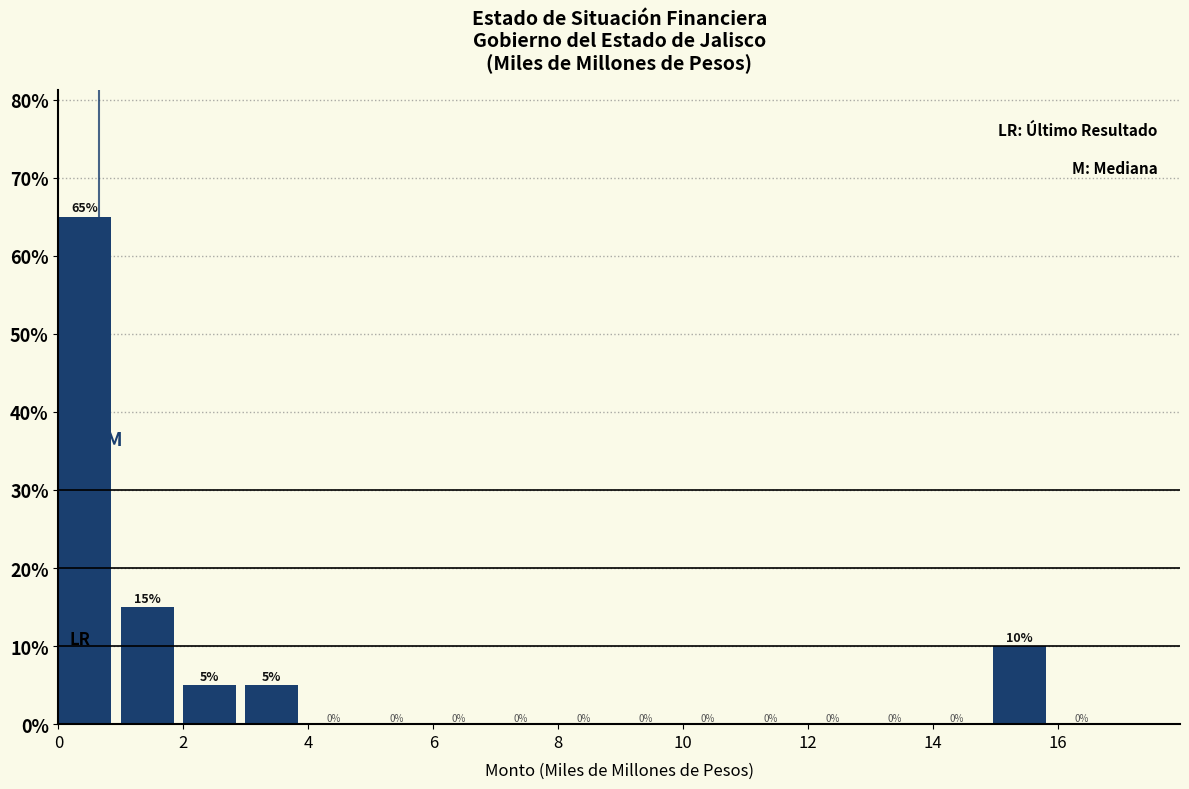

Reading left to right, transcribe this chart: for each bar, give the range it covers on the x-axis and its height. The bar edges are not printed on the chart, so give them approximately, as read against the axis.

0 to 1: 65
1 to 2: 15
2 to 3: 5
3 to 4: 5
4 to 5: 0
5 to 6: 0
6 to 7: 0
7 to 8: 0
8 to 9: 0
9 to 10: 0
10 to 11: 0
11 to 12: 0
12 to 13: 0
13 to 14: 0
14 to 15: 0
15 to 16: 10
16 to 17: 0